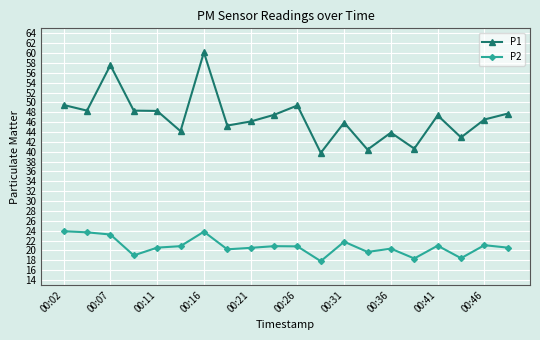

True or false: P2 has more than 2 points higher than both neighbors.

True